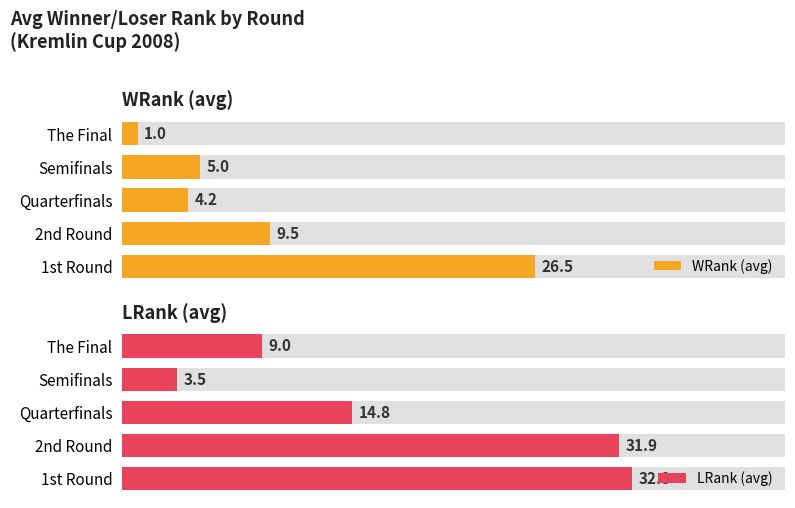

Rank the series by their maximum value, from highest to lowest.

LRank (avg), WRank (avg)